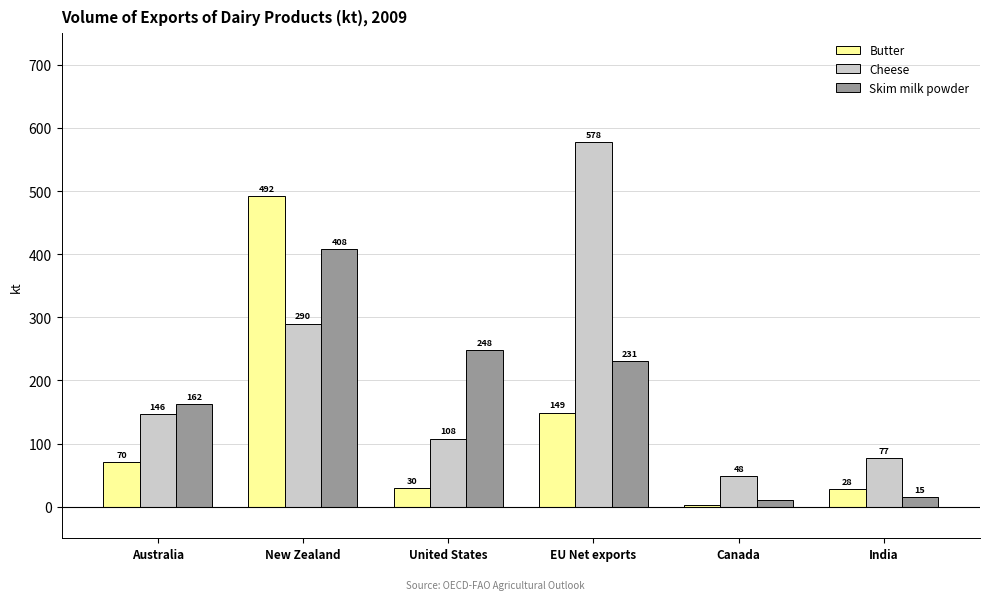

Are the bars horizontal?

No